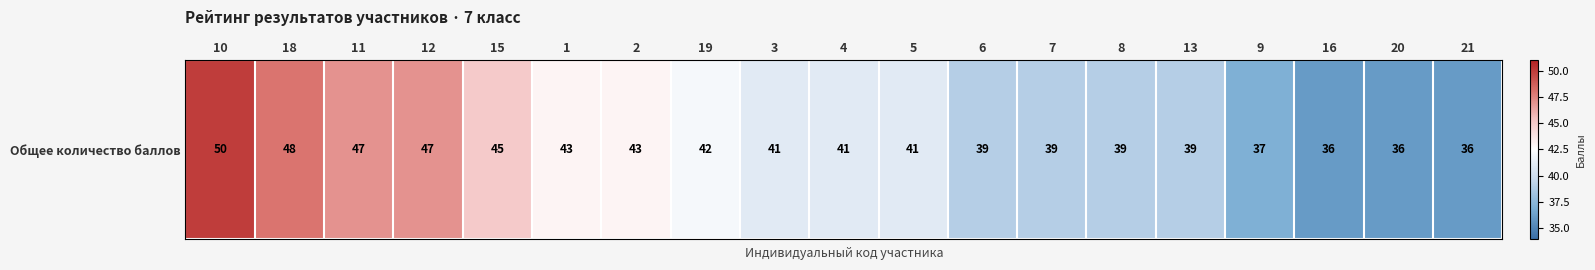

What is the approximate value at 19, to the nearest 5?

40